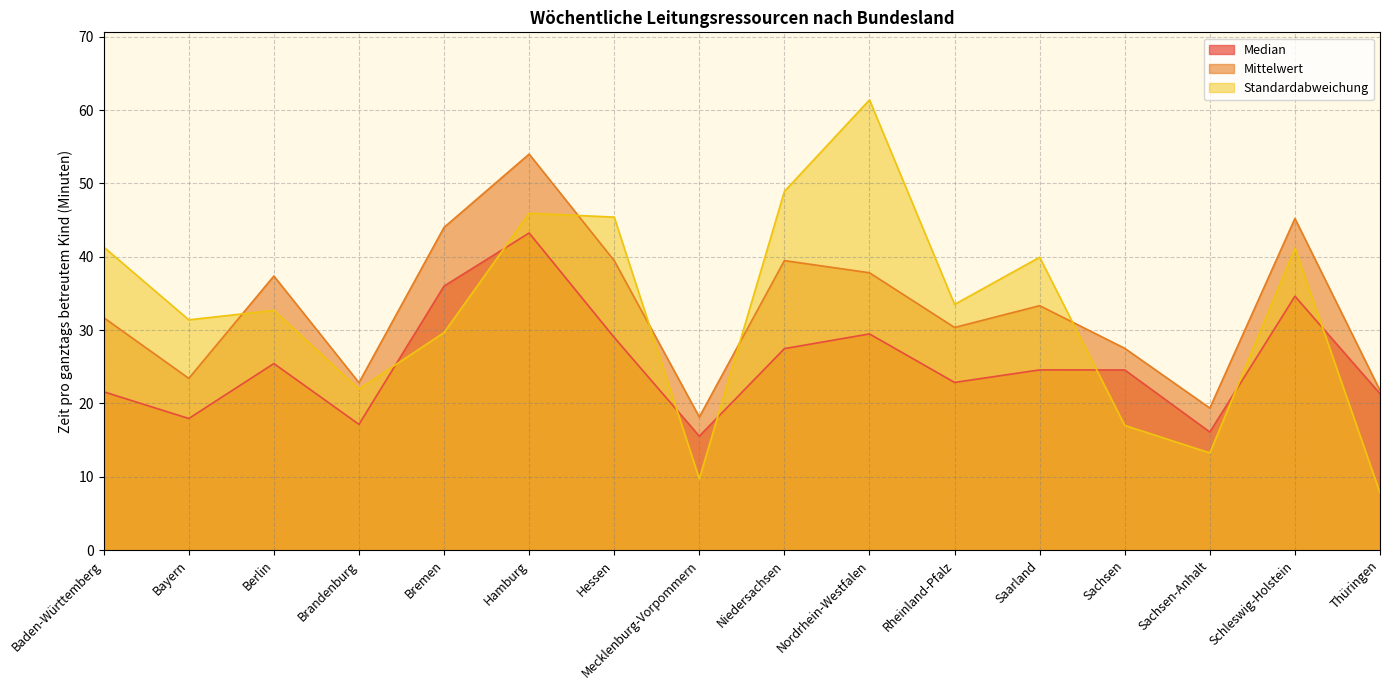

How many times do Standardabweichung and Median cross each other?

7